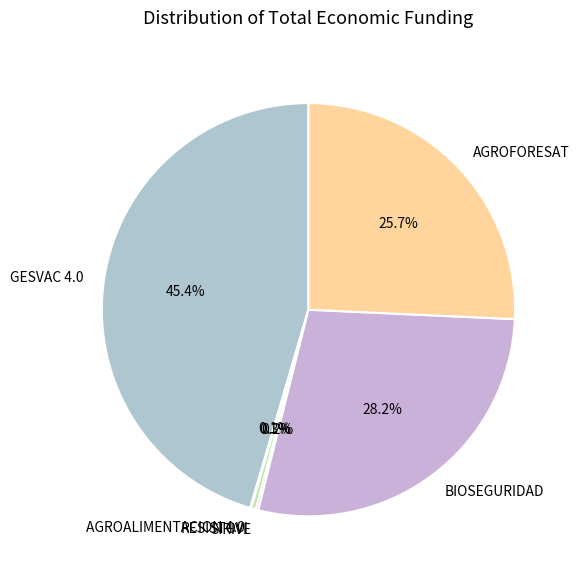

To the nearest percent, what is the average slice percentage?

17%